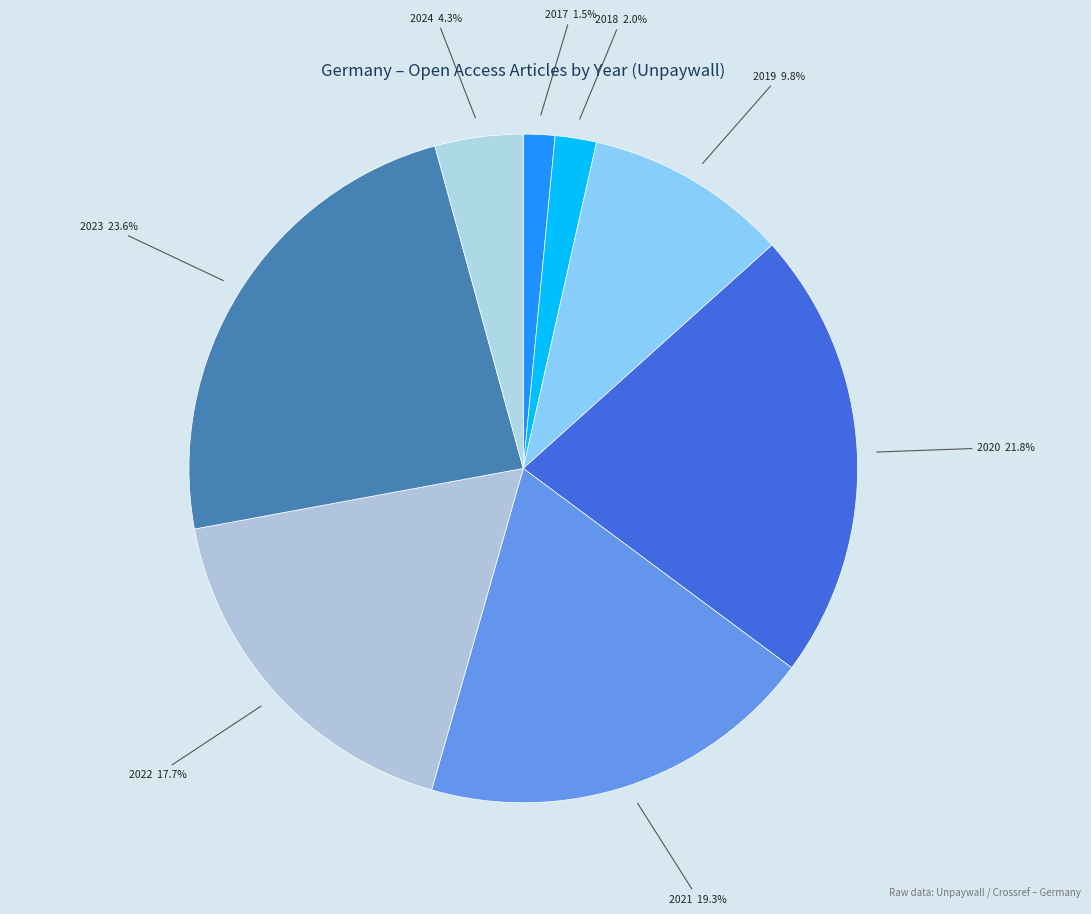

To the nearest percent, what percentage of the pie is 2021?

19%